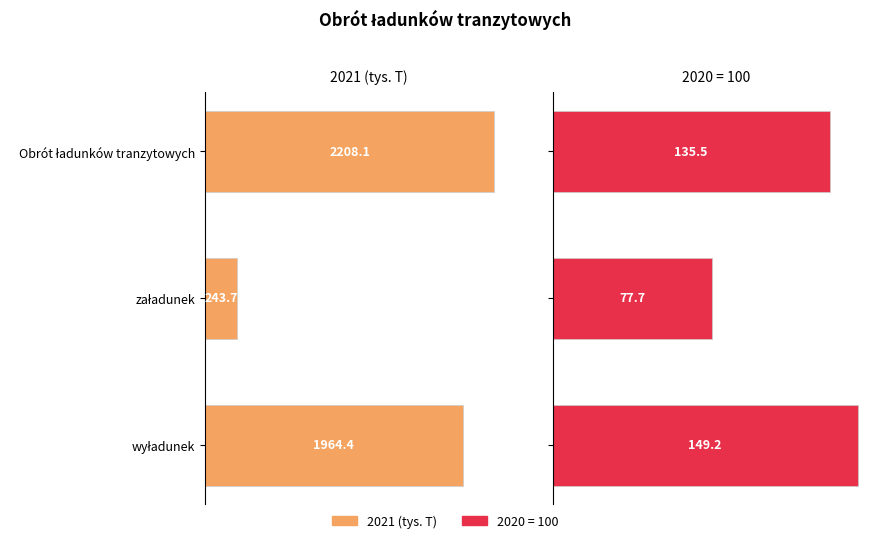

Is the value of 2020=100 at Obrót ładunków tranzytowych greater than the value of 2021 (tys. T) at Obrót ładunków tranzytowych?

No